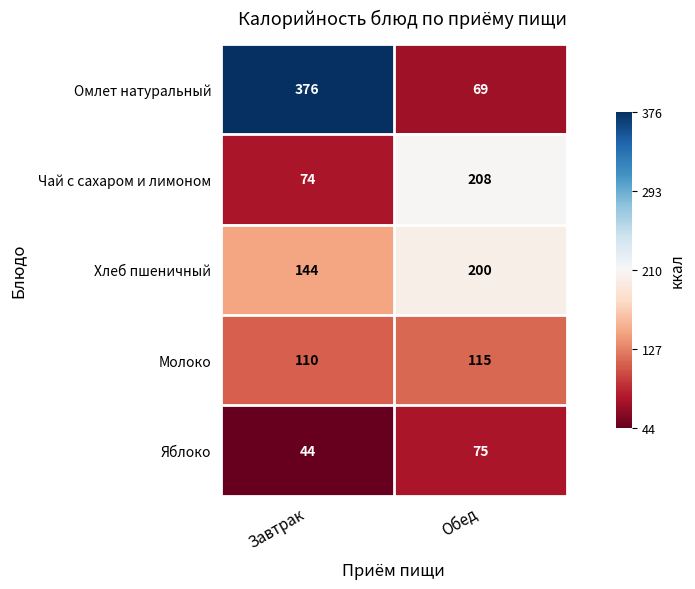

What is the maximum value shown in the chart?

376